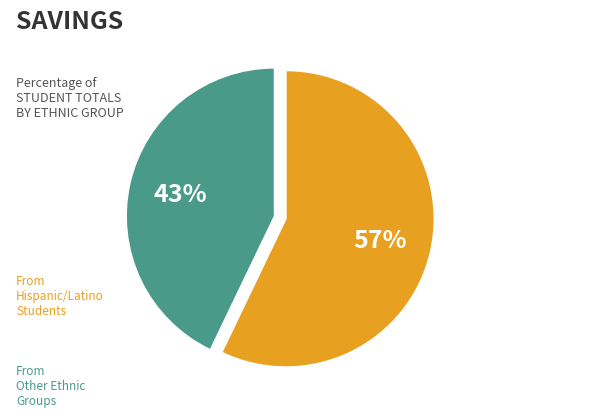

Is there any slice that represents more than half of the pie?

Yes